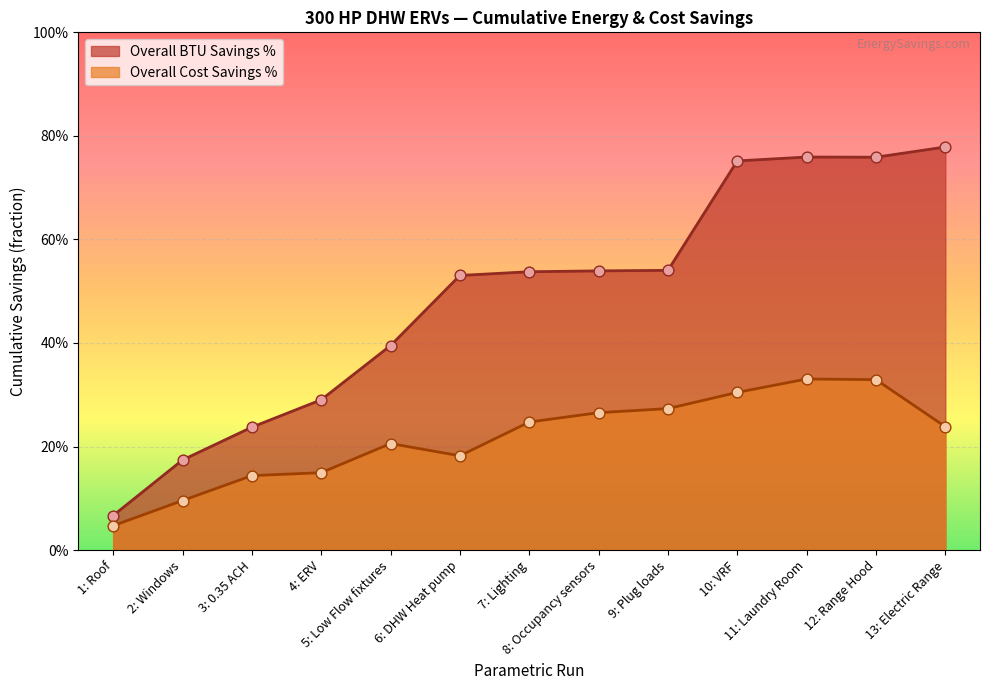

At how many categories does at least one series exceed 0?

13